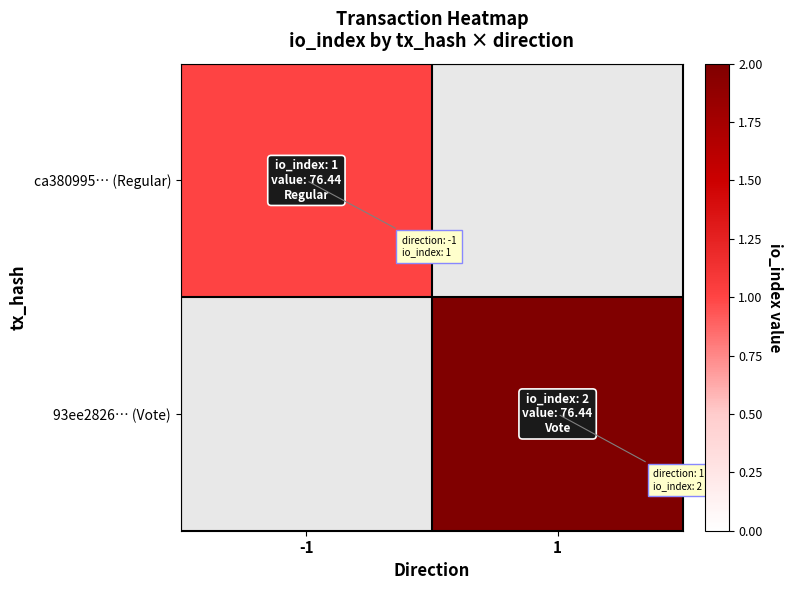

Between -1 and 1, which is larger?

1